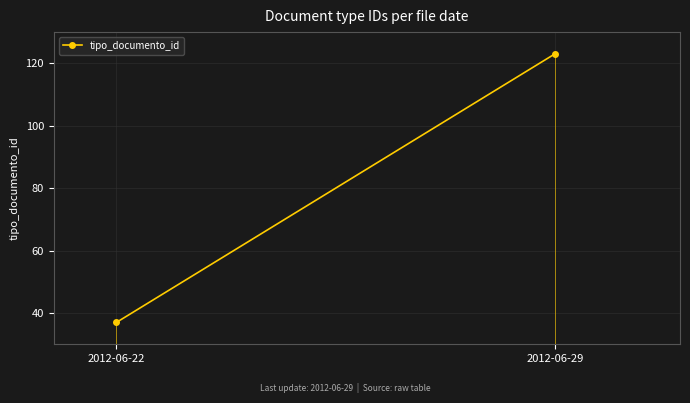

List the labels in order of value, smallest first.

2012-06-22, 2012-06-29